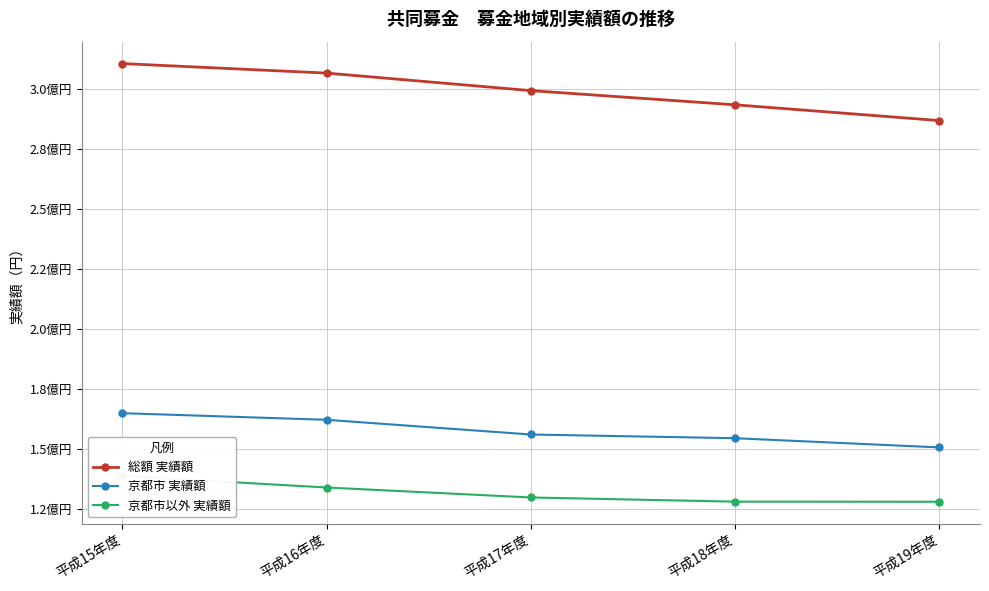

How many data points in 総額 実績額 are above 299424061?

2